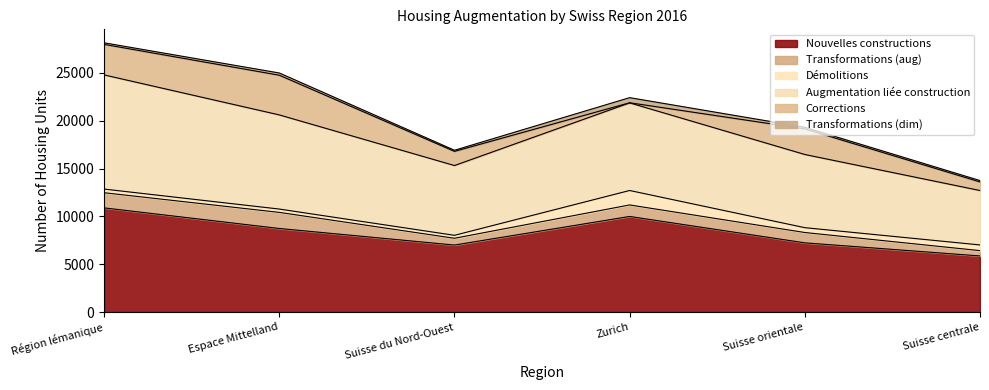

List the series in order of their peak value, lowest first.

Transformations (dim), Démolitions, Transformations (aug), Corrections, Nouvelles constructions, Augmentation liée construction